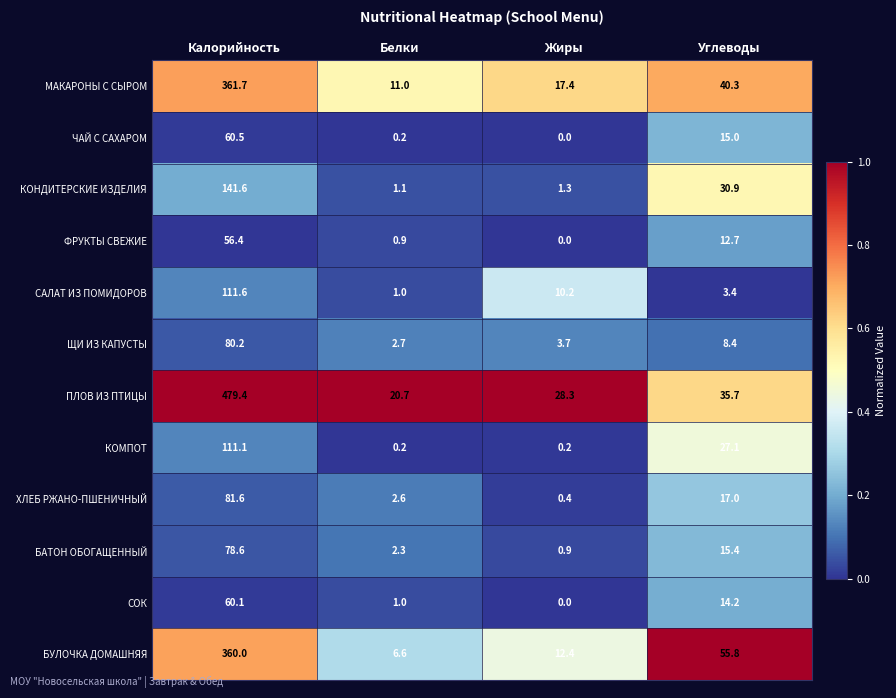

Read the ЩИ ИЗ КАПУСТЫ value at Калорийность.

80.2